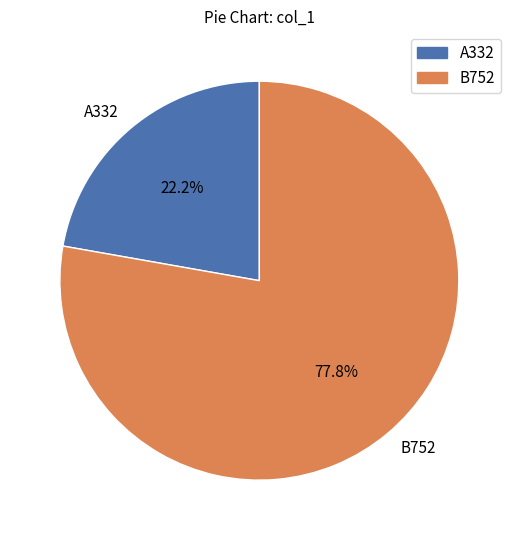

What is the smallest slice in the pie chart?

A332